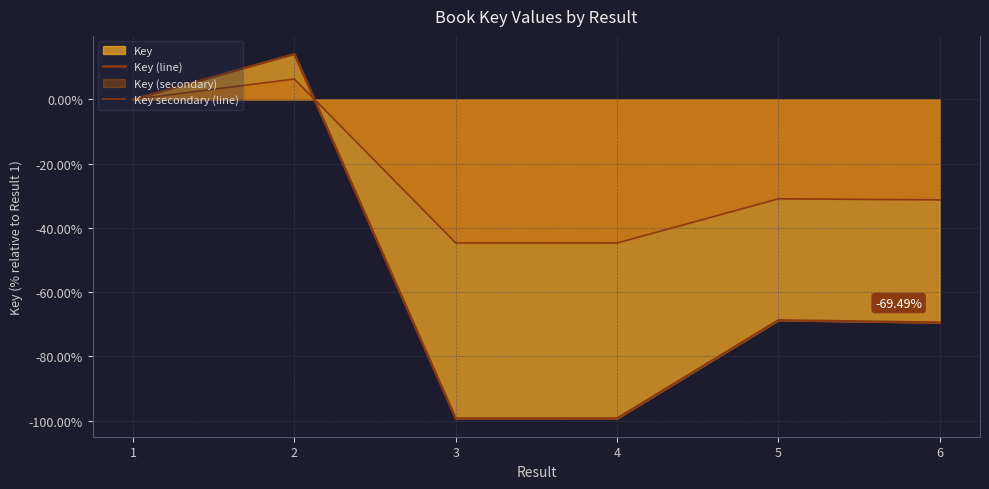

Is the value of Key (line) at 4 greater than the value of Key secondary (line) at 5?

No